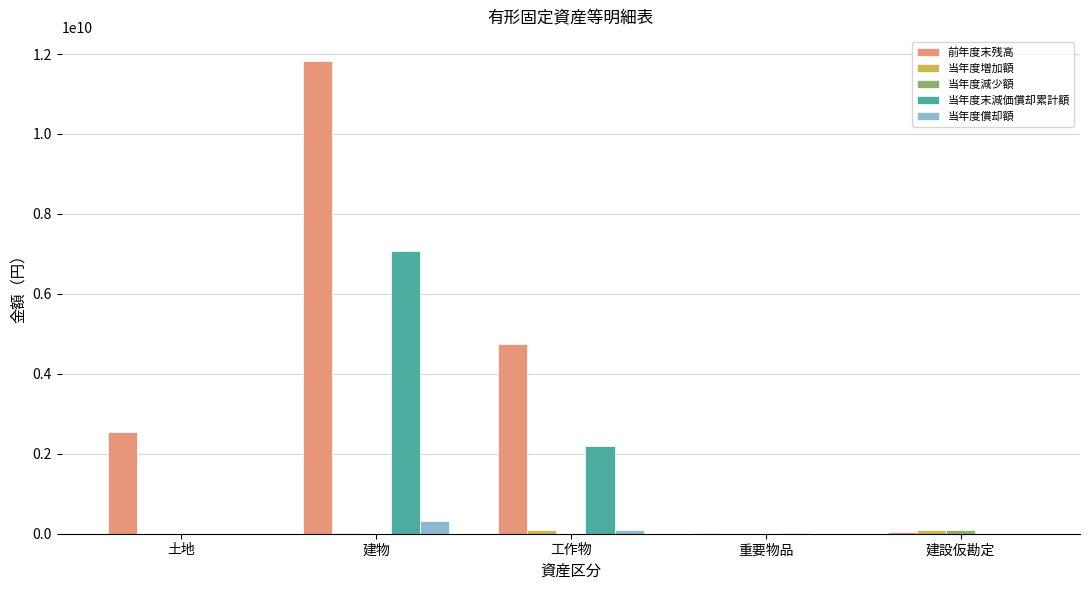

What is the difference between the 当年度償却額 values at 建物 and 建設仮勘定?

315416853